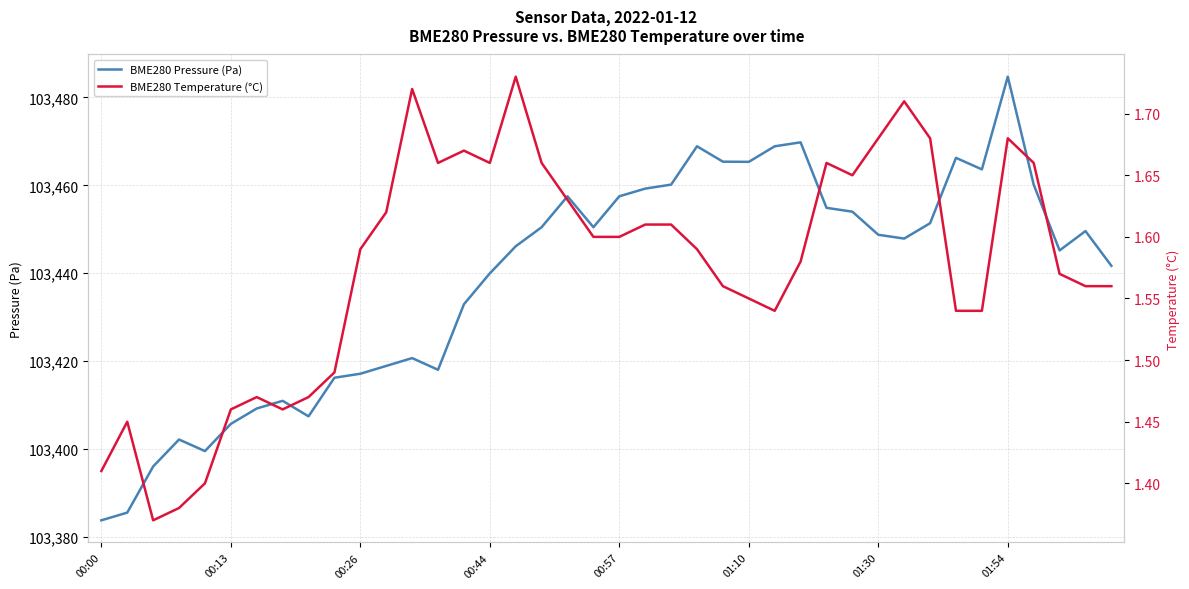

True or false: BME280 Pressure (Pa) and BME280 Temperature (°C) intersect in this chart.

False